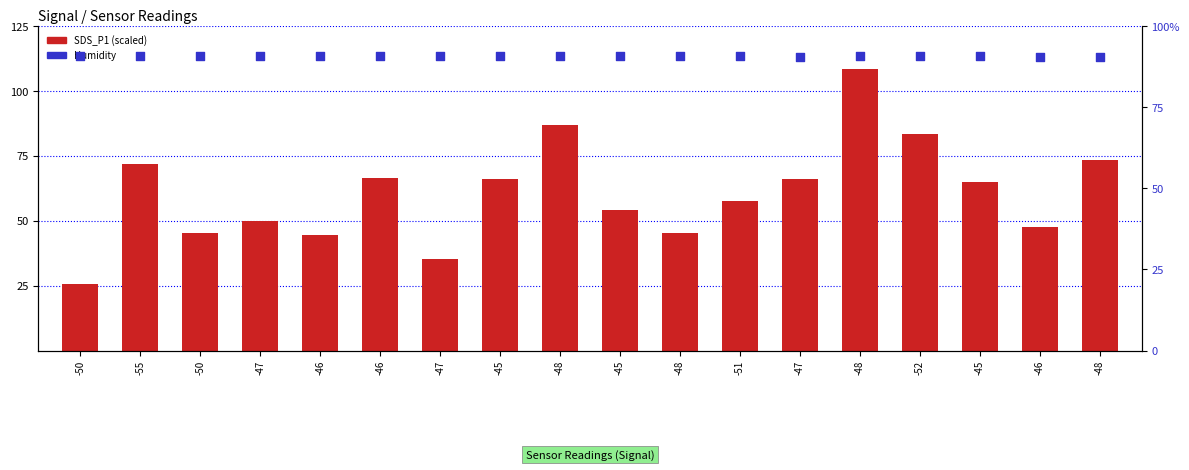

Which series contains the lowest Y value?

SDS_P1 (scaled)